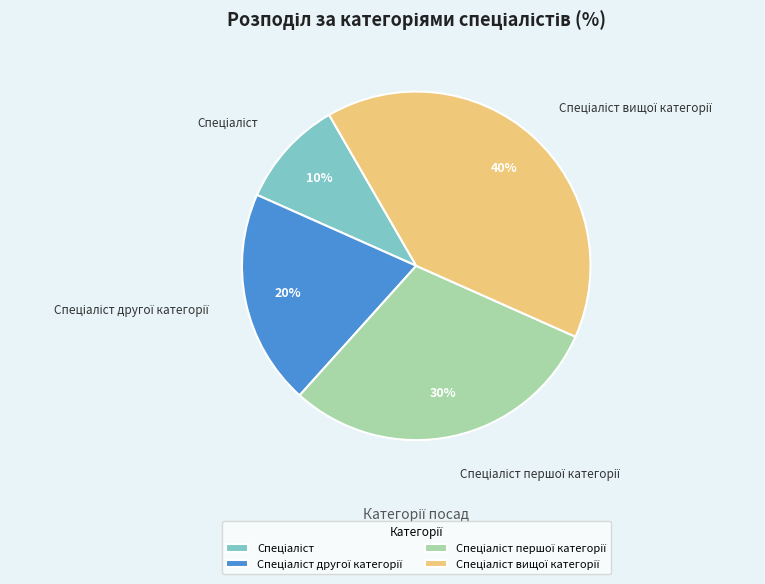

To the nearest percent, what is the difference between the largest and smallest slice percentages?

30%